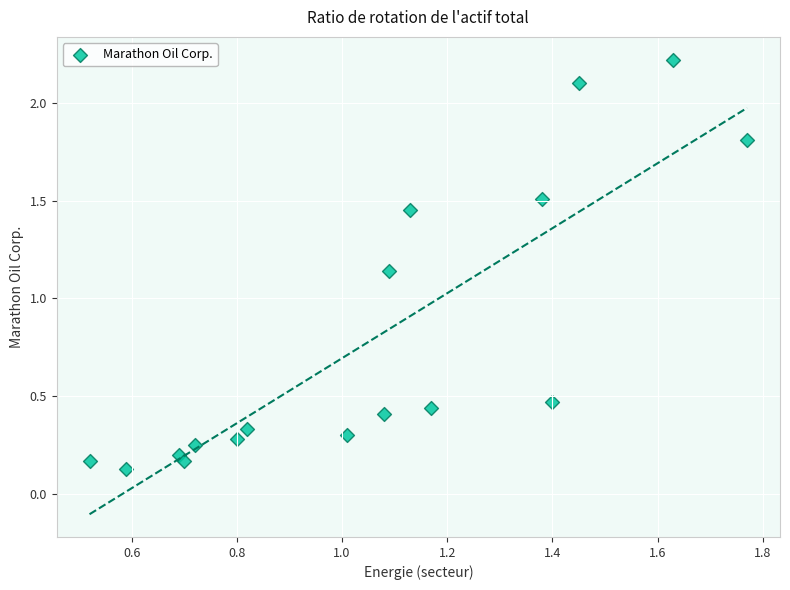

What is the range of X values (max minus min)?

1.2